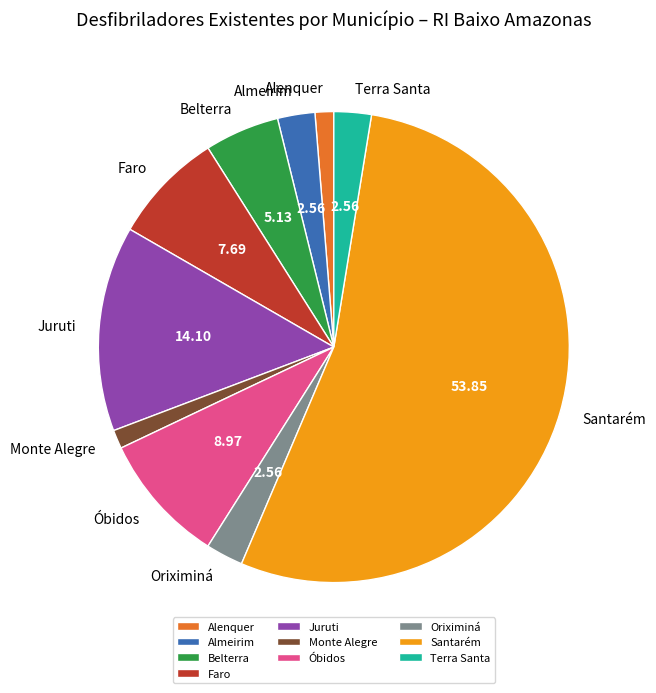

What is the majority slice?

Santarém